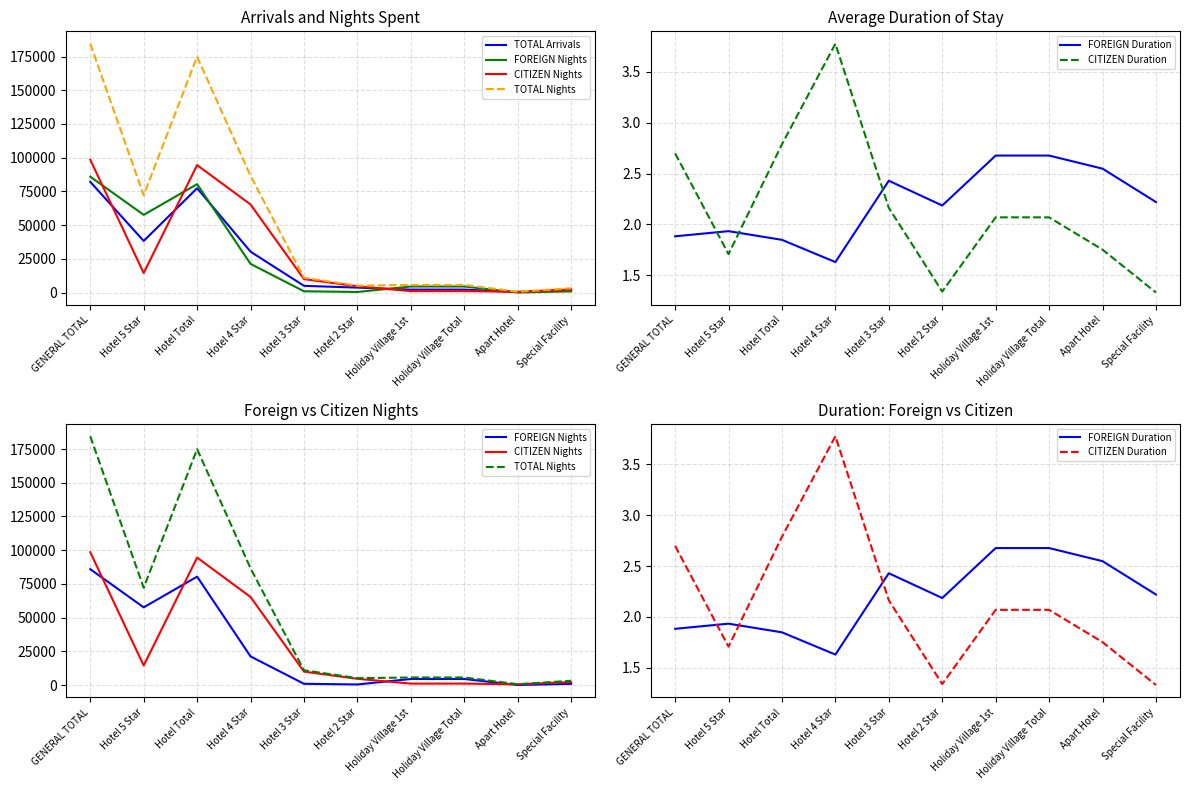

In CITIZEN Duration, how many points are higher than both neighbors (excluding endpoints)?

1